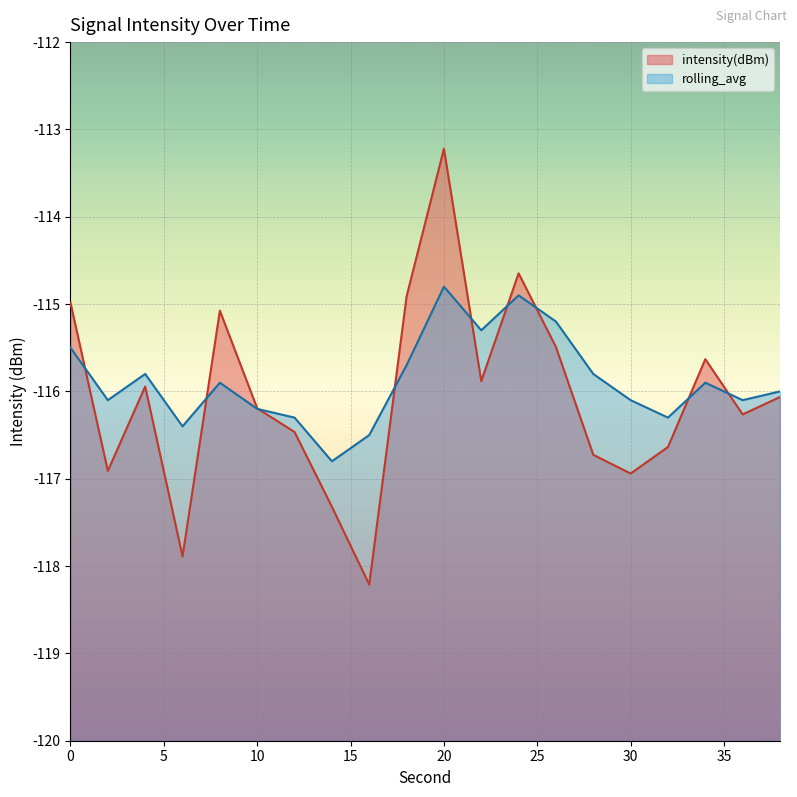

True or false: rolling_avg has a value of -116.3 at 12.

True